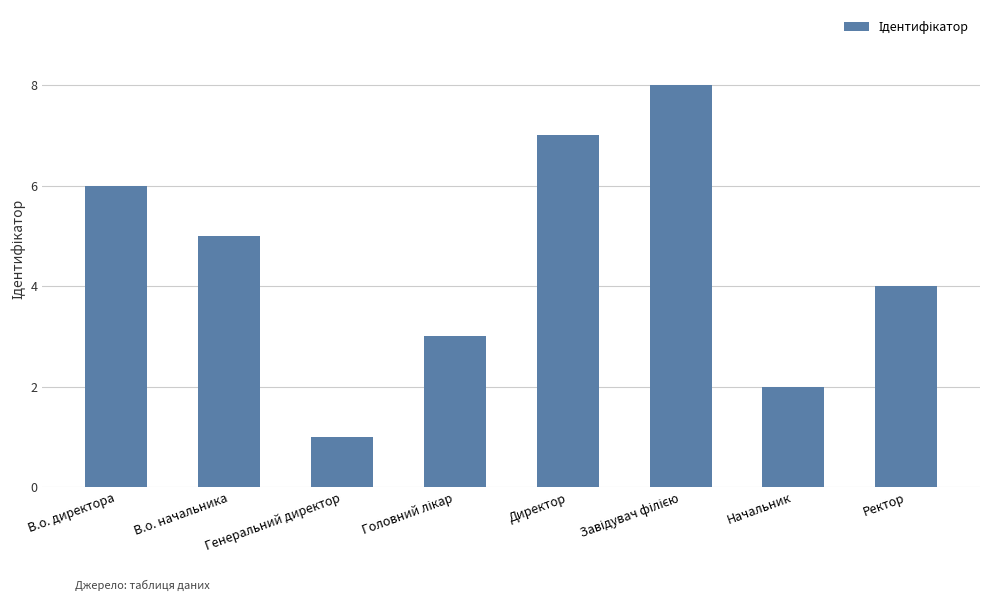

Is it true that the value at Директор is 4?

False